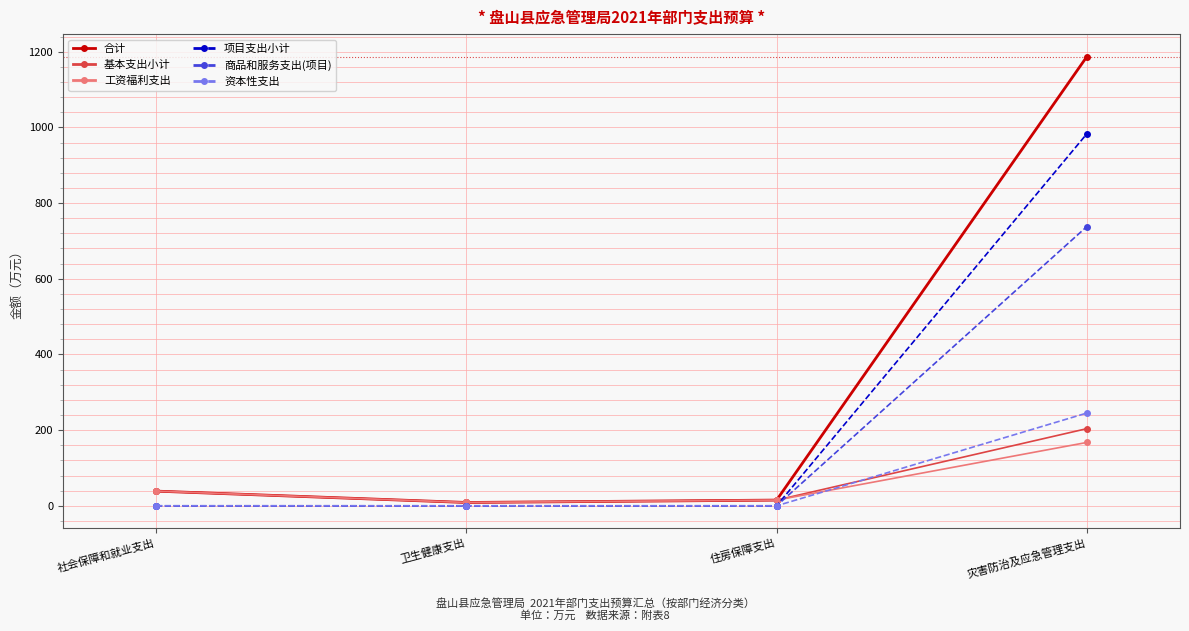

True or false: 工资福利支出 has more than 2 points higher than both neighbors.

False